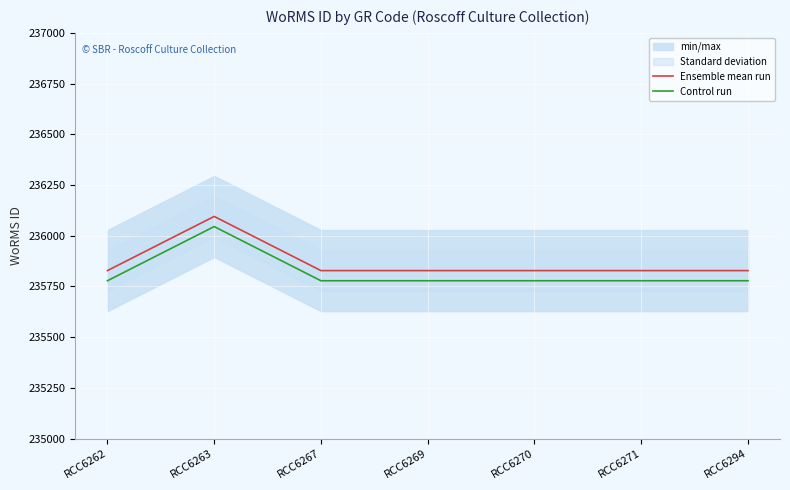

How many data points in Control run are above 235778?

1